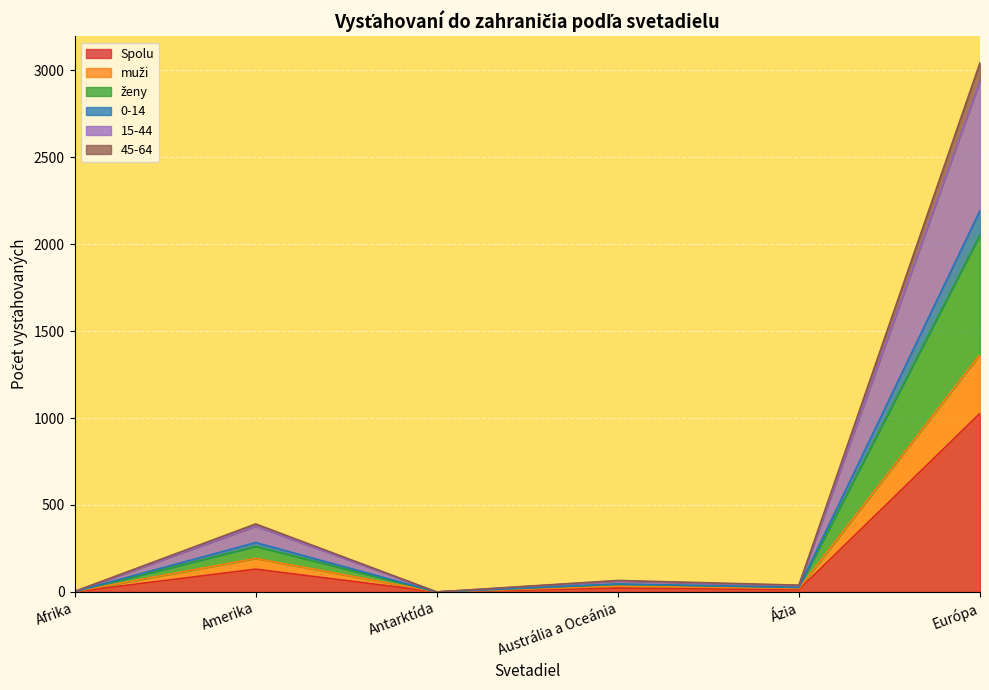

What value does the muži series have at Afrika?

2